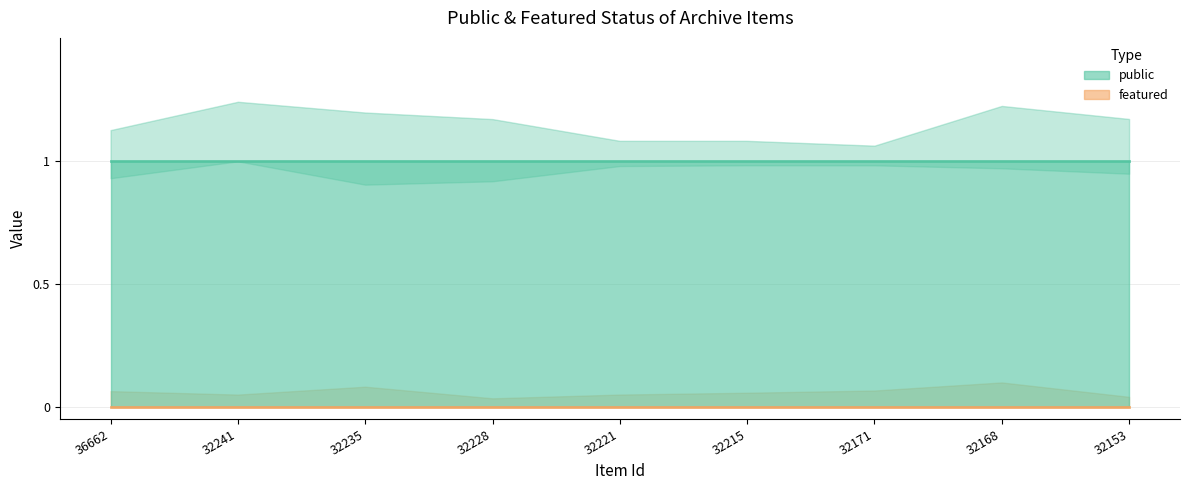

True or false: public and featured intersect in this chart.

False